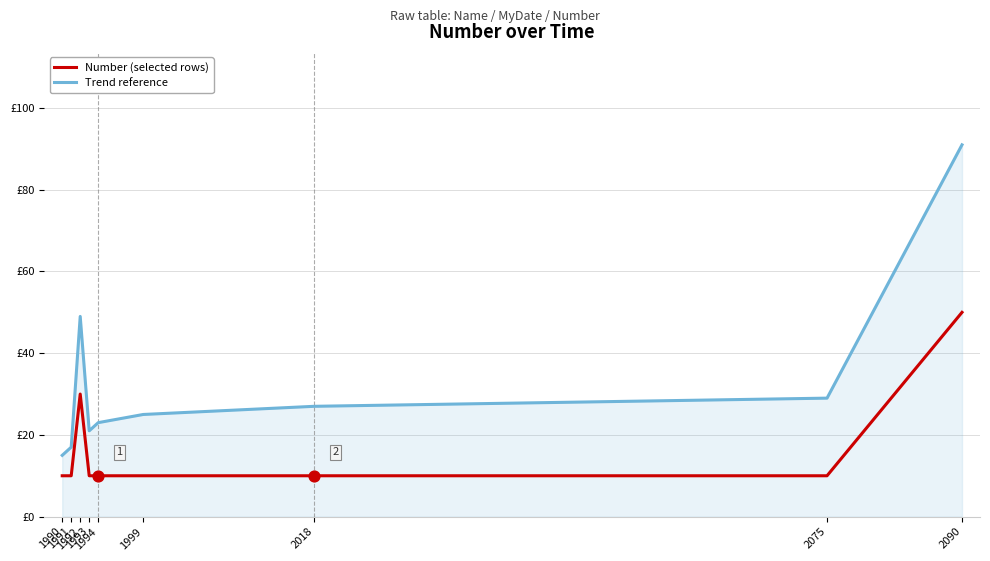

What are all the series names shown in the legend?

Number (selected rows), Trend reference